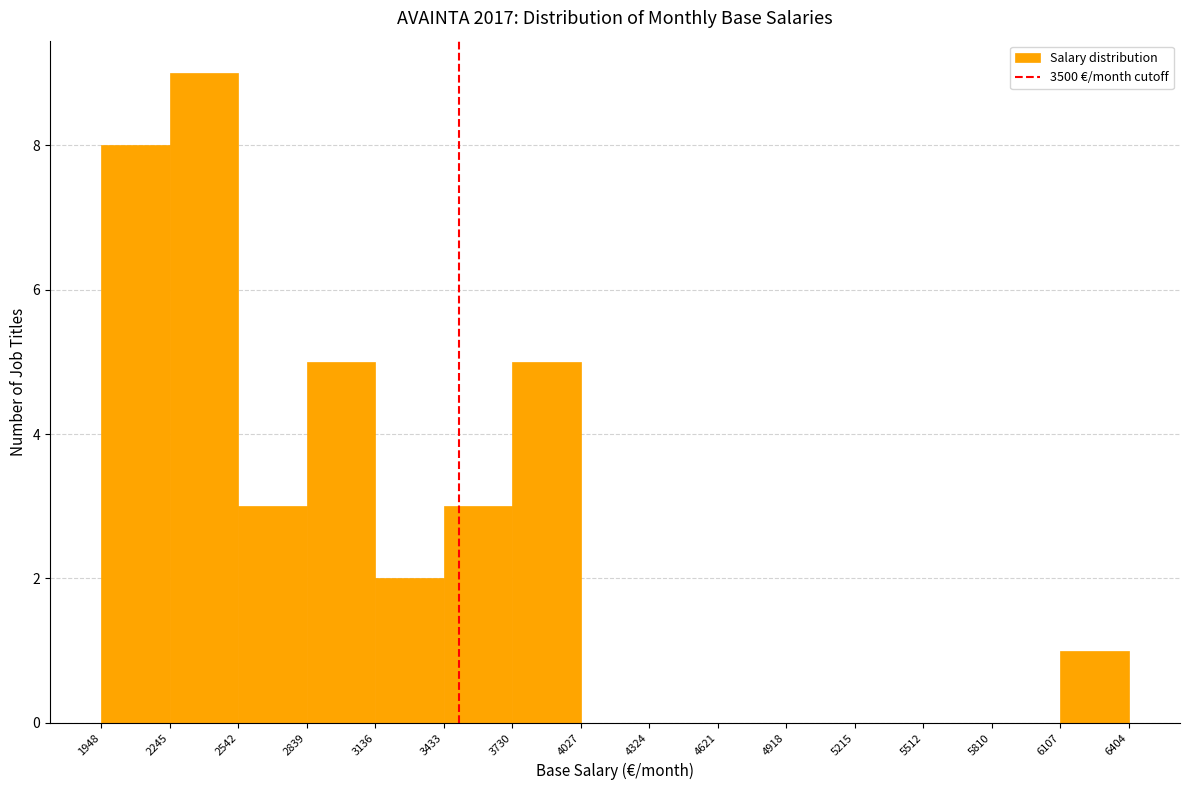

How tall is the bar that spans 2245 to 2542 on the x-axis? The values are not printed on the chart, so give them approximately, as read against the axis.

9